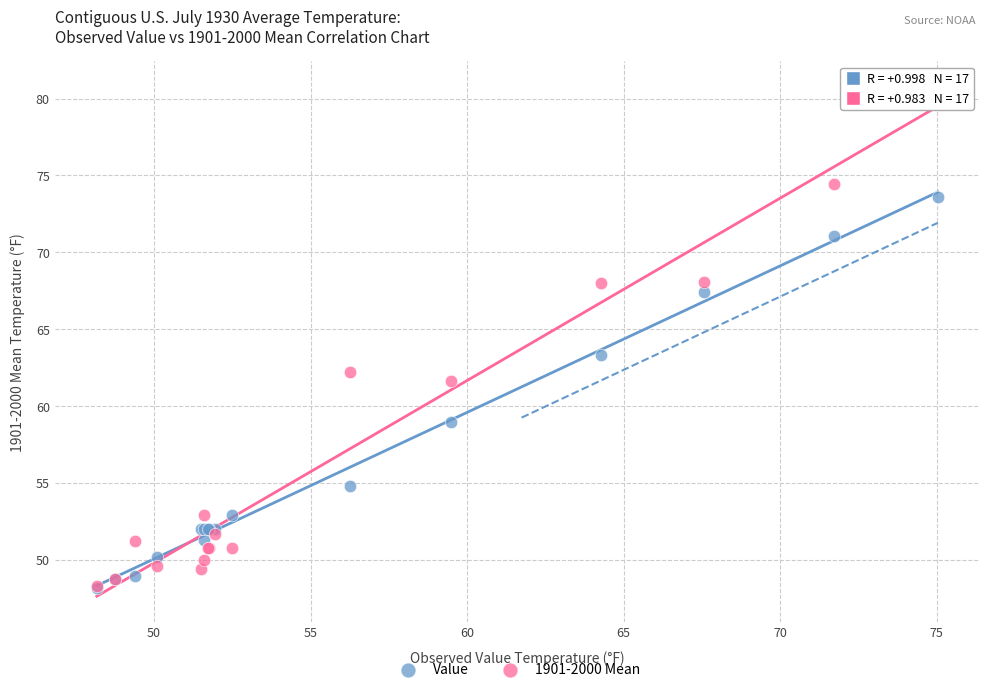

Across all series, what Y value is closest to 64?

63.3